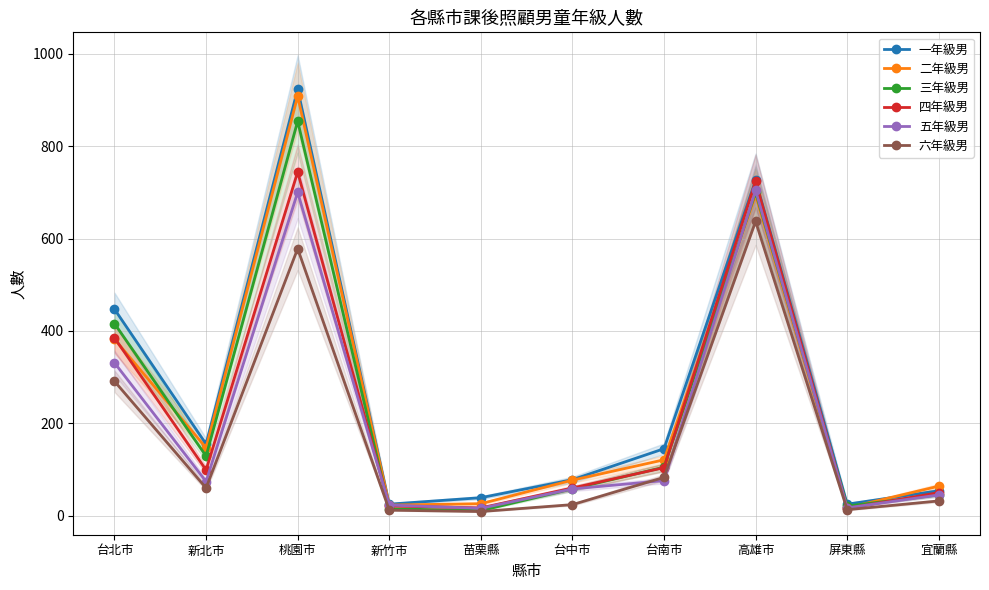

What is the value of the 二年級男 point at the 1st from the left?

382